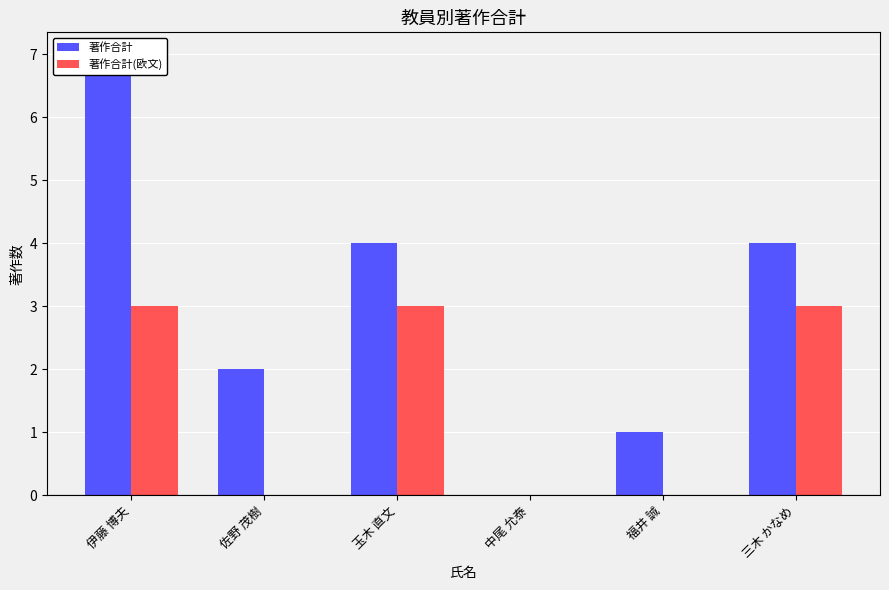

Read the 著作合計(欧文) value at 三木 かなめ.

3